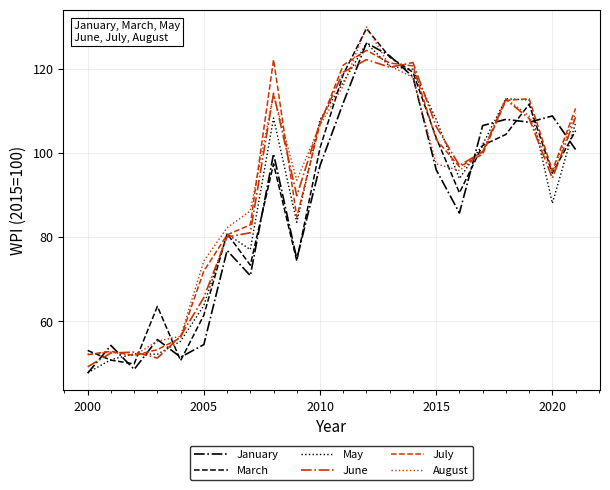

Which series has the largest range (max minus min)?

March